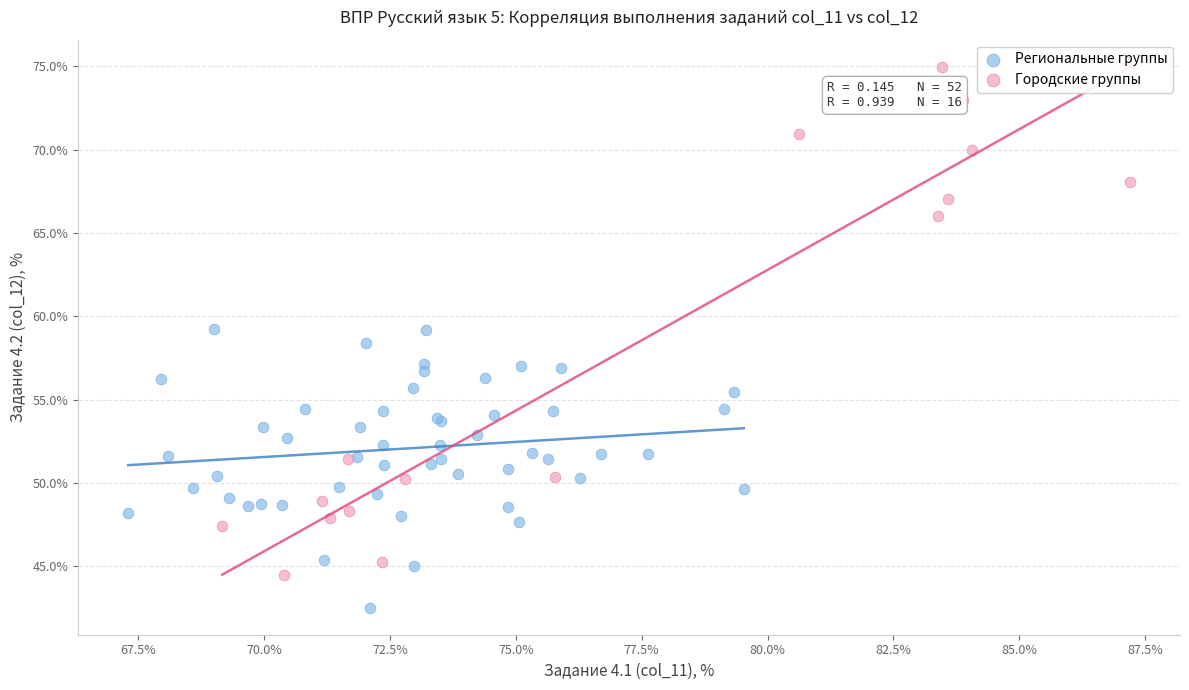

Which series contains the highest Y value?

Городские группы